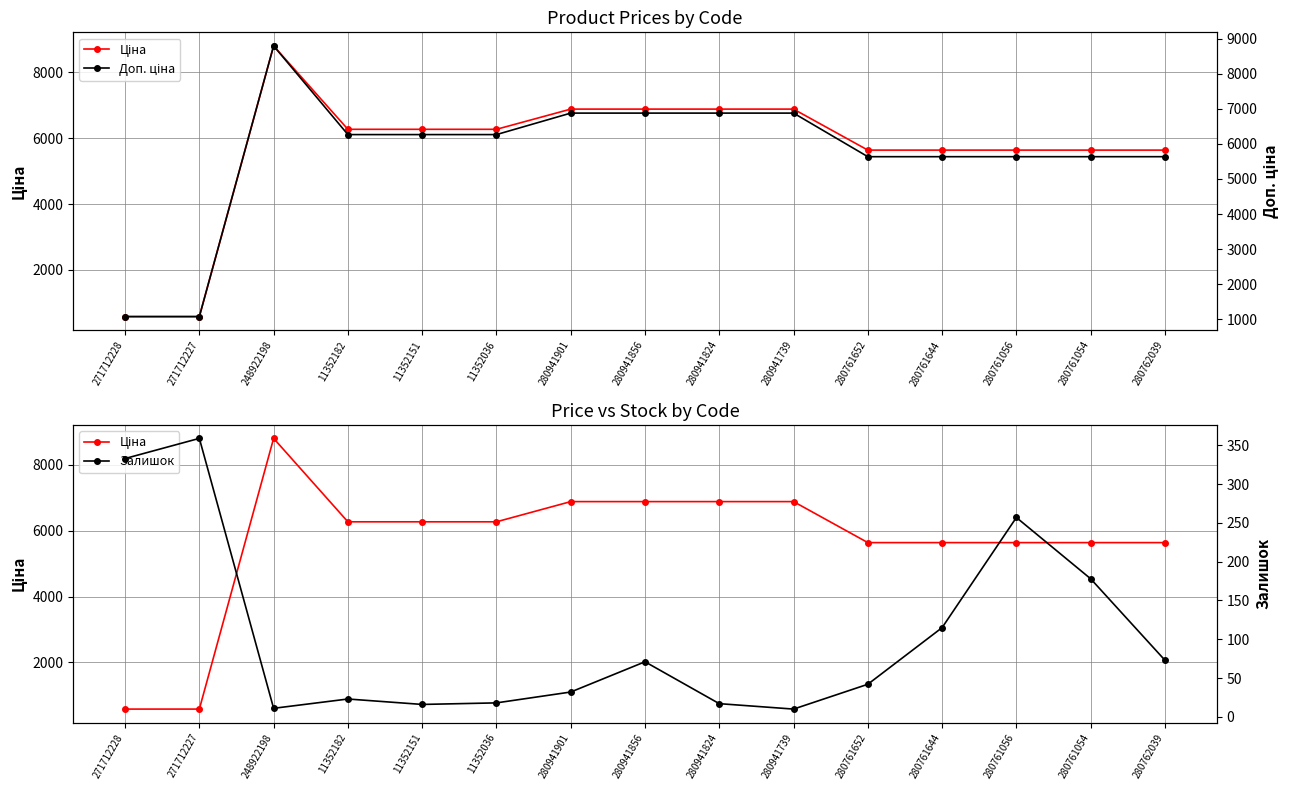

Rank the categories by Ціна value from highest to lowest.

248922198, 280941901, 280941856, 280941824, 280941739, 11352182, 11352151, 11352036, 280761652, 280761644, 280761056, 280761054, 280762039, 271712228, 271712227